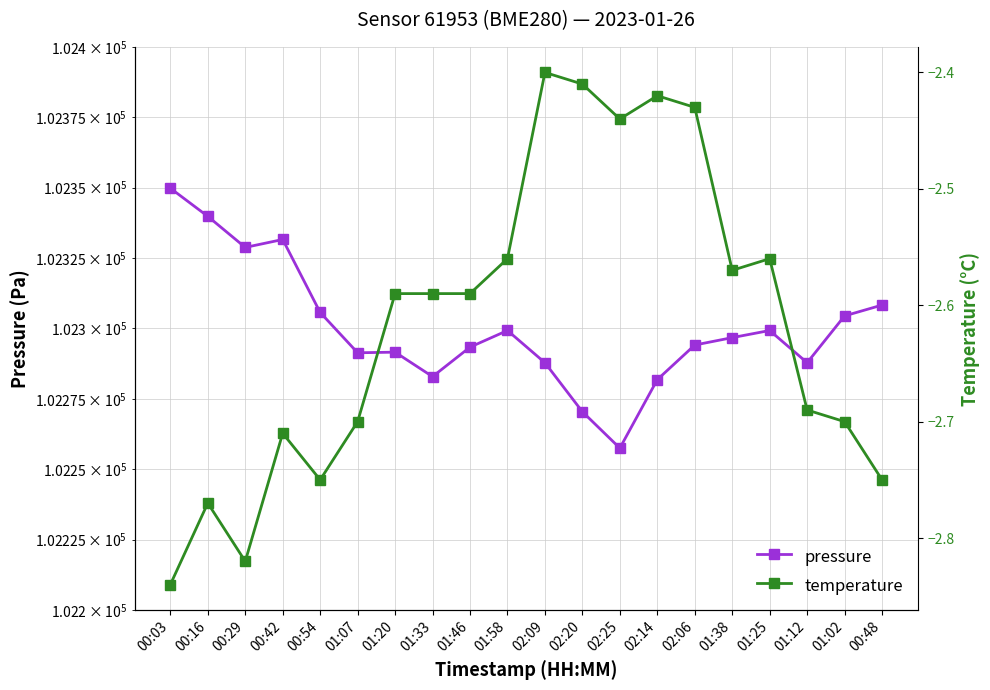

Is it true that pressure equals 181133.0 at 01:38?

False